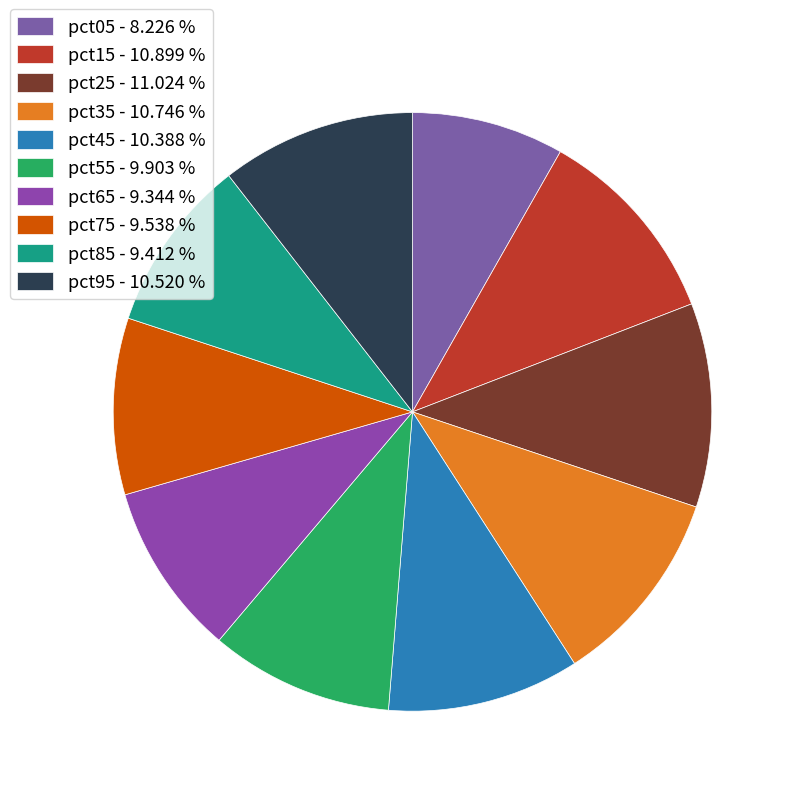

Which has a higher value, pct85 or pct55?

pct55